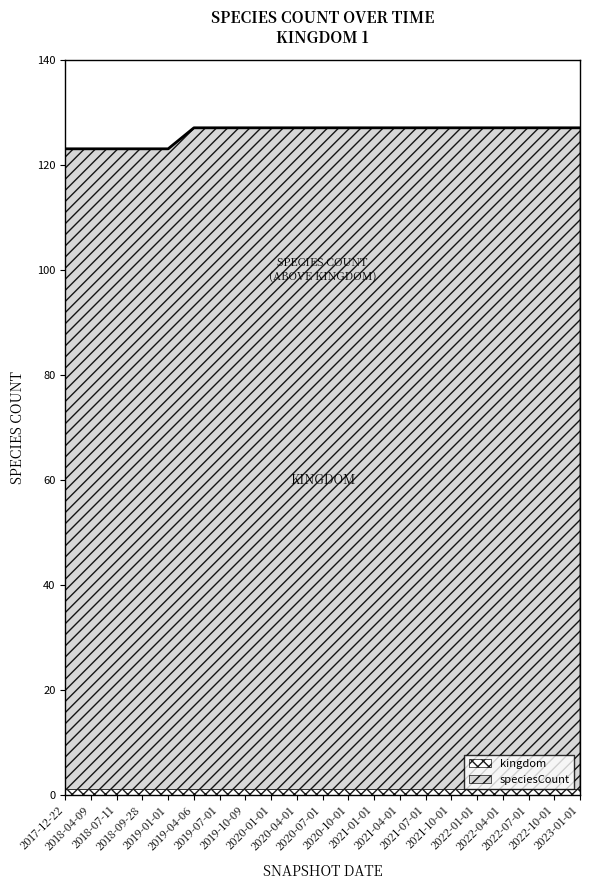

What is the value of the 6th point from the left?

127